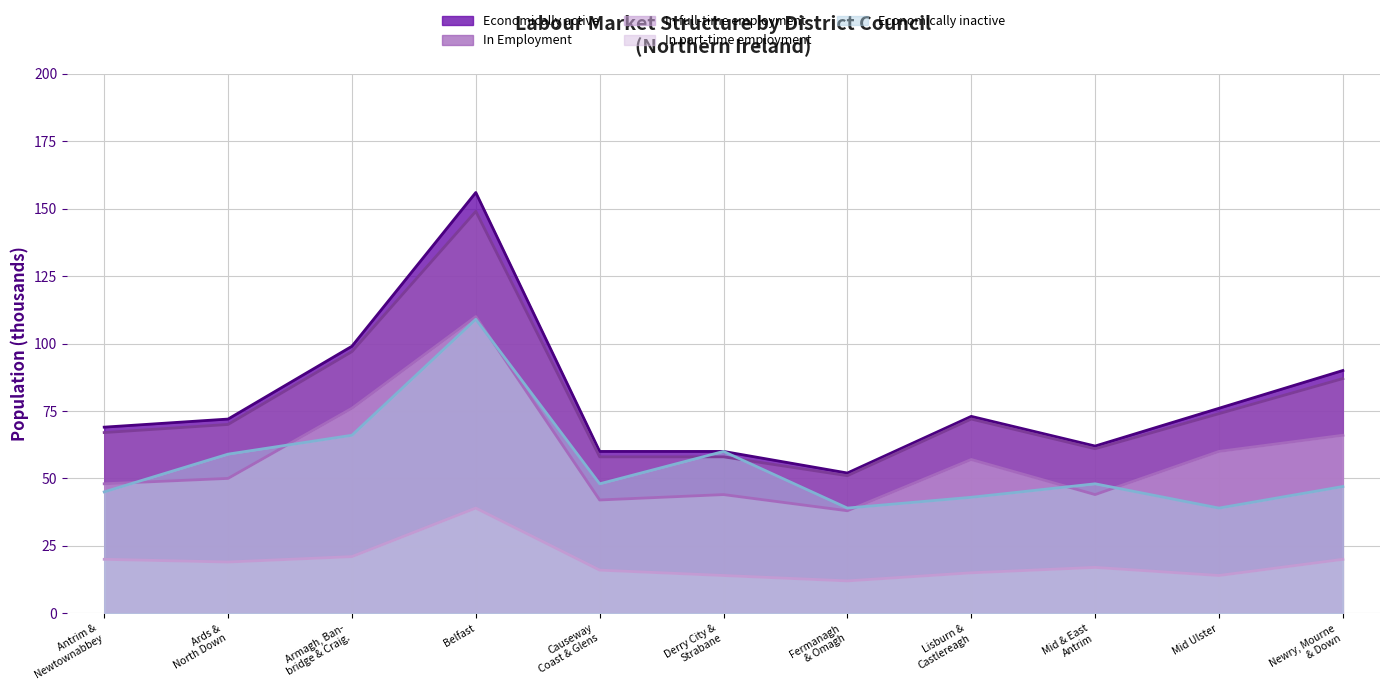

What is the maximum value for Economically active?

156